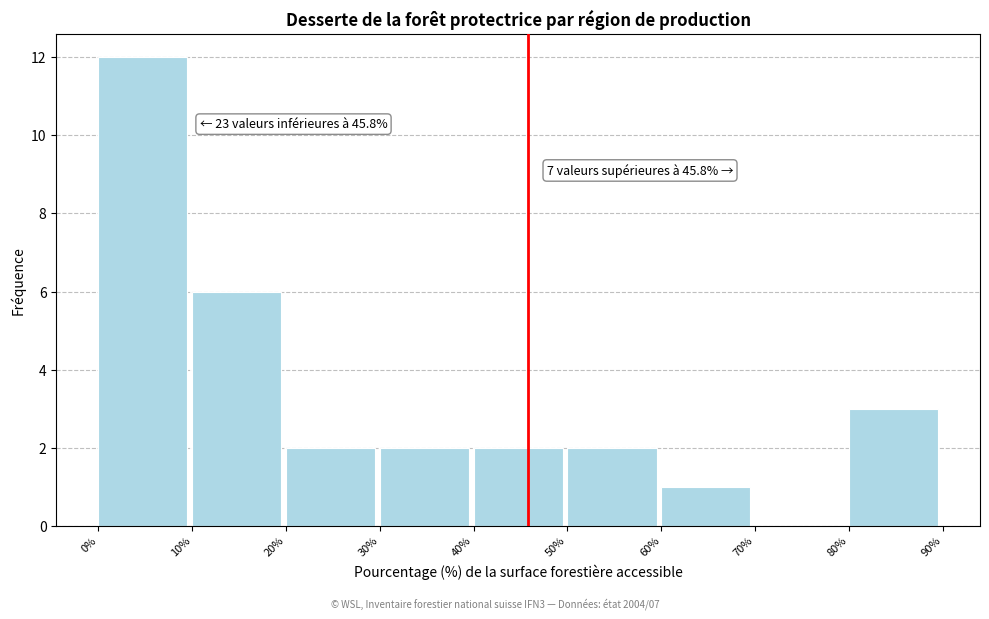

Which range on the x-axis has the tallest bar?

0% to 10%